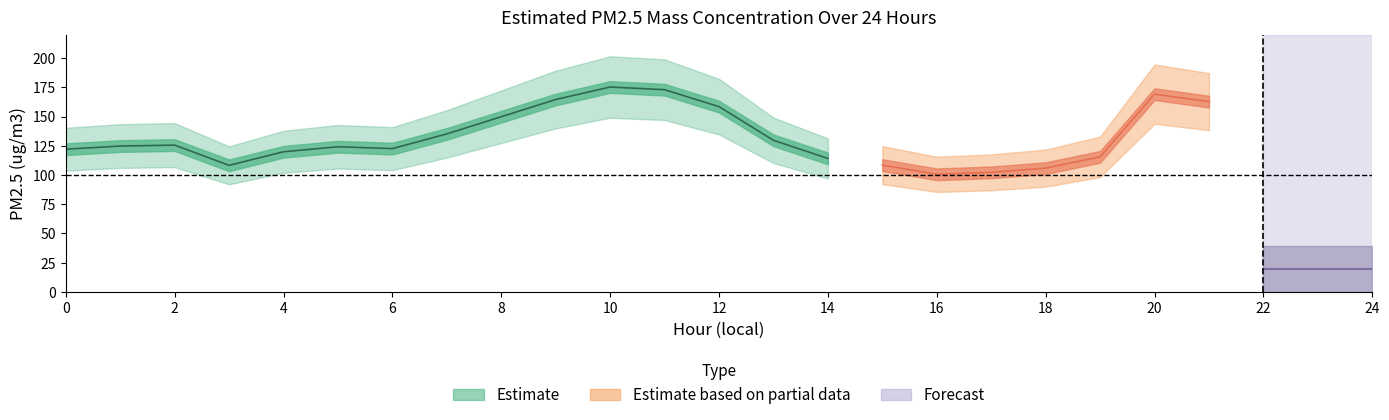

What is the change in value from 11 to 12?

-14.5